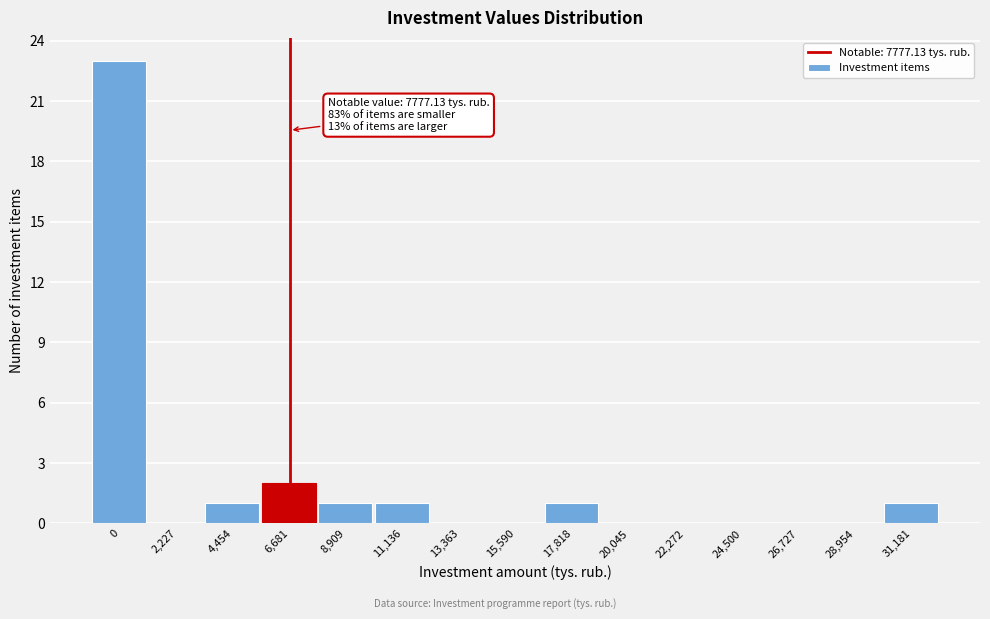

Reading left to right, list all the values displayed in this chart.

0=23	2,227=0	4,454=1	6,681=2	8,909=1	11,136=1	13,363=0	15,590=0	17,818=1	20,045=0	22,272=0	24,500=0	26,727=0	28,954=0	31,181=1